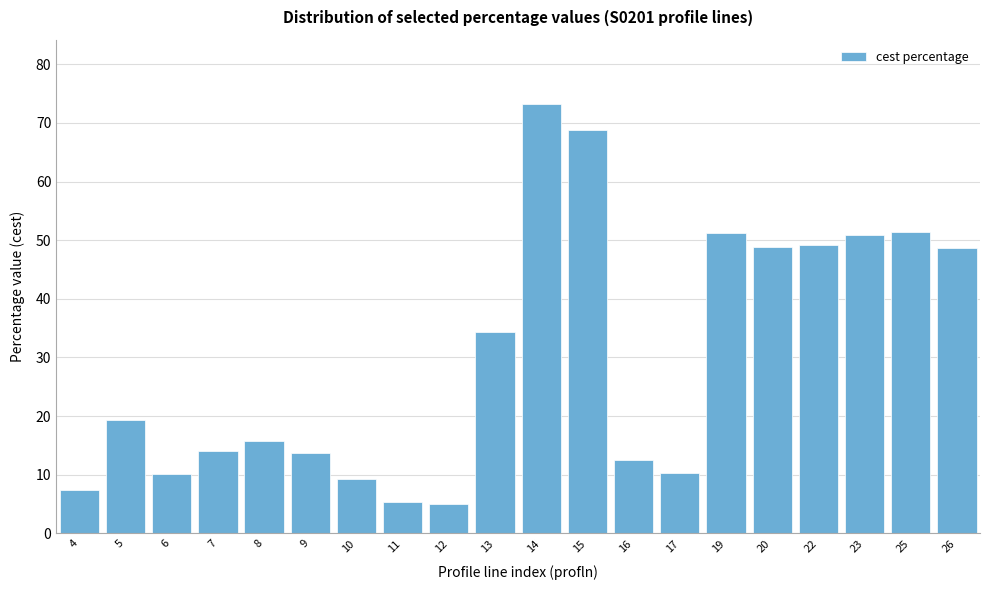

What is the difference between the second highest and second lowest values?

63.4